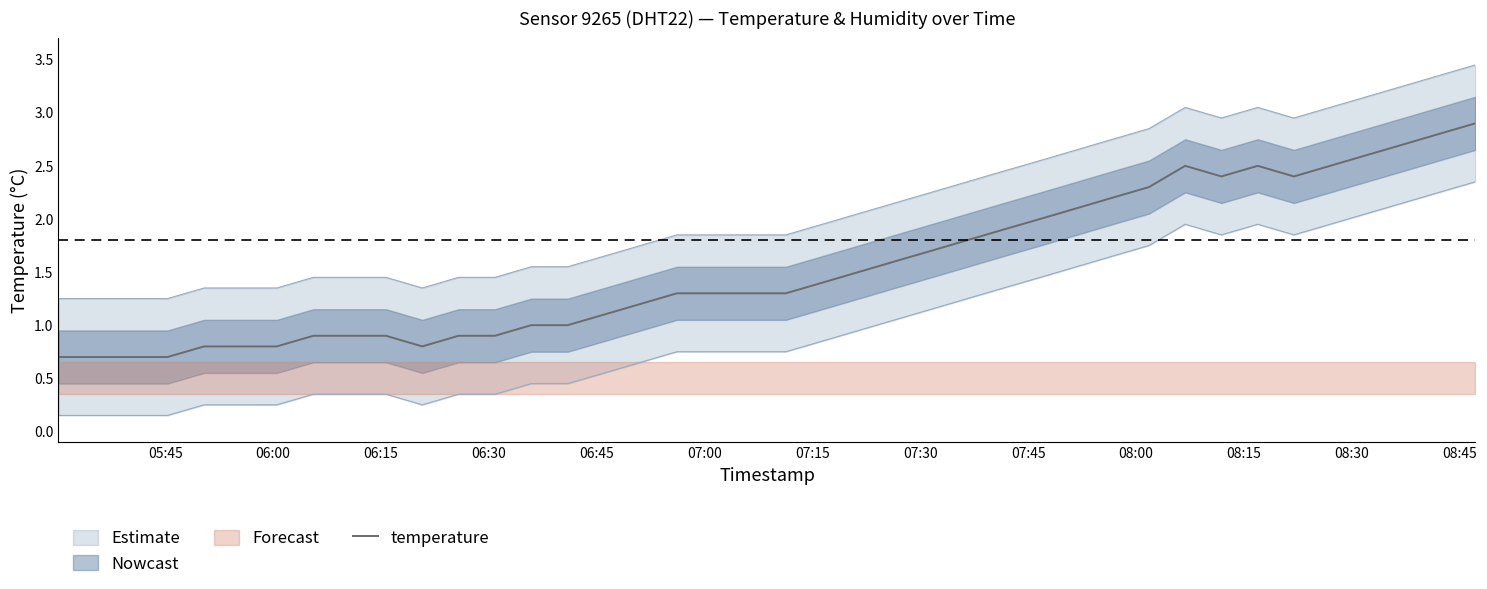

What is the highest value of the temperature series?

2.9